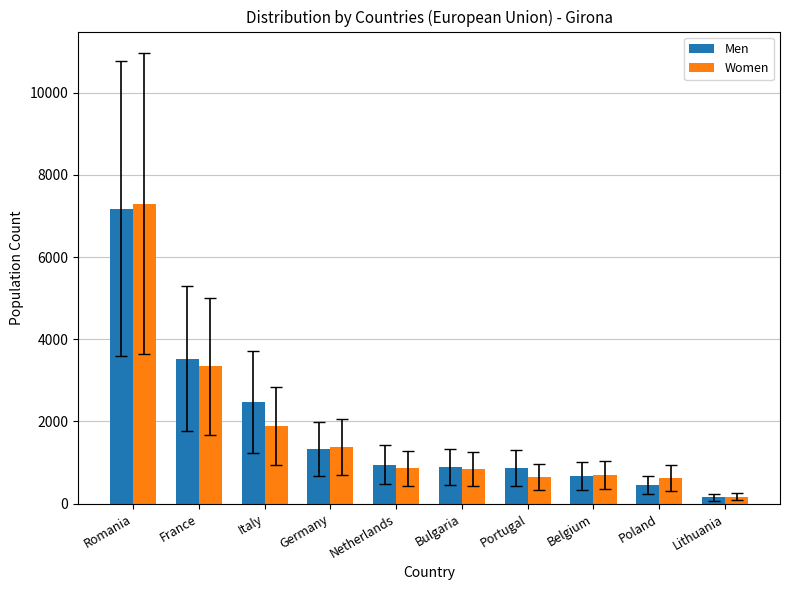

Read the Women value at Lithuania, to the nearest 10.

170